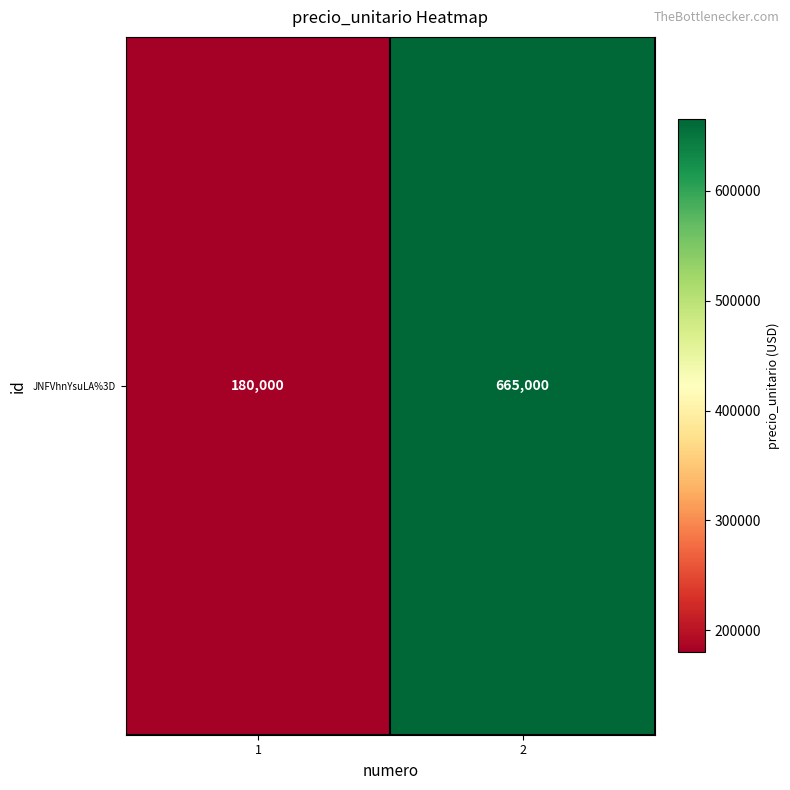

What is the average value?

422500